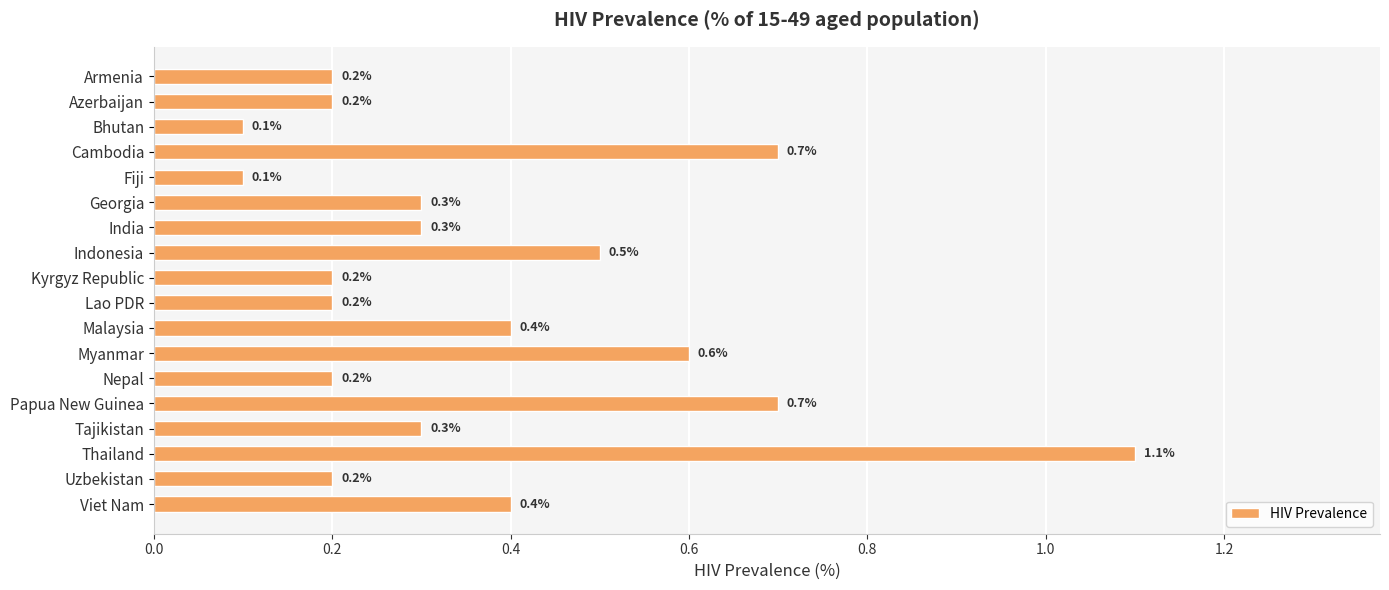

What position from the bottom is Cambodia?

15